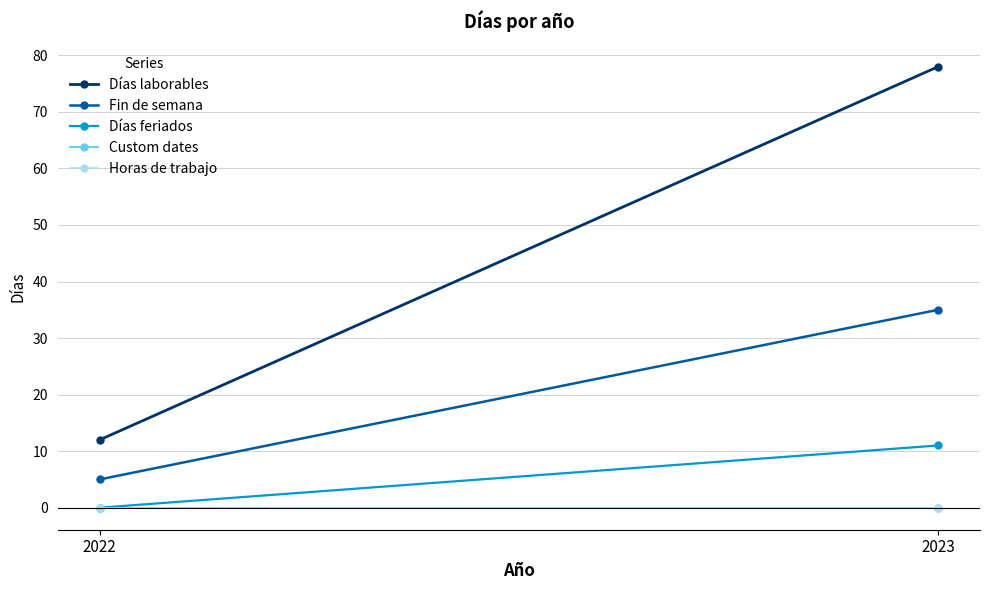

Is it true that Horas de trabajo equals 0 at 2023?

True